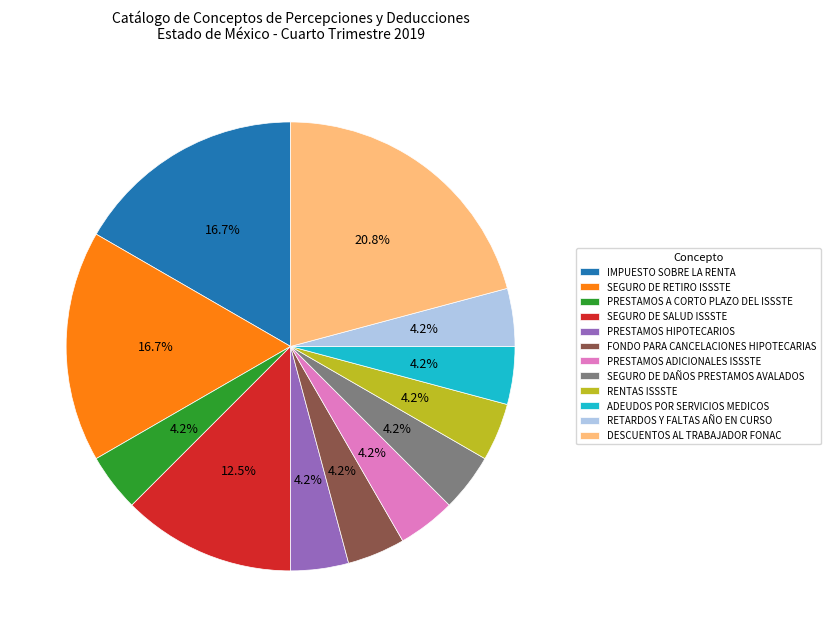

To the nearest percent, what portion does IMPUESTO SOBRE LA RENTA represent?

17%